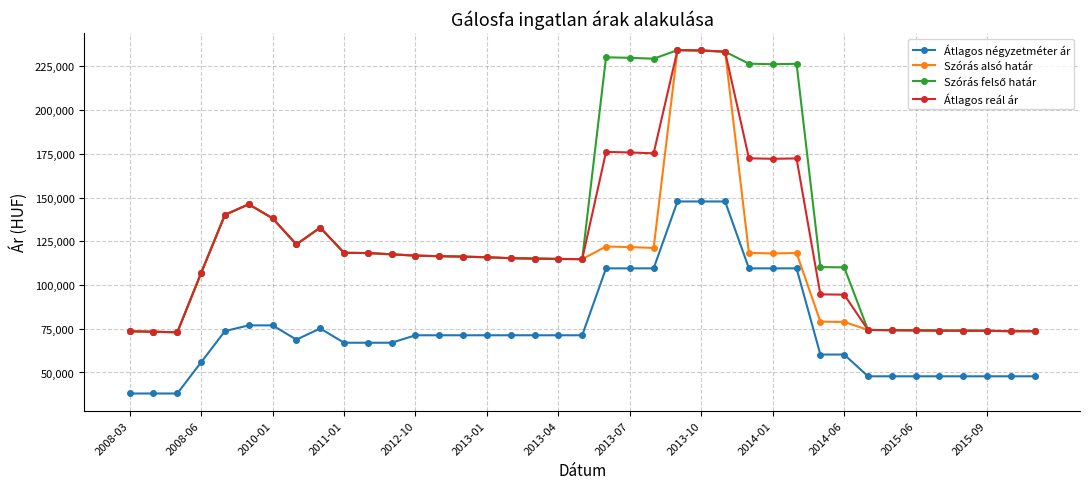

True or false: Átlagos négyzetméter ár and Szórás alsó határ intersect in this chart.

False